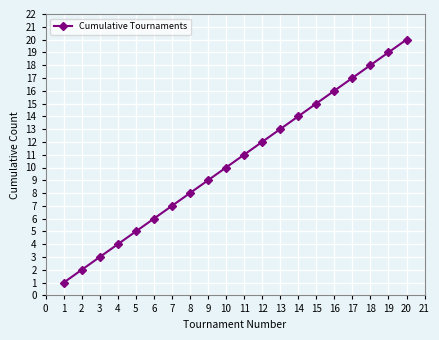

What is the minimum value shown in the chart?

1